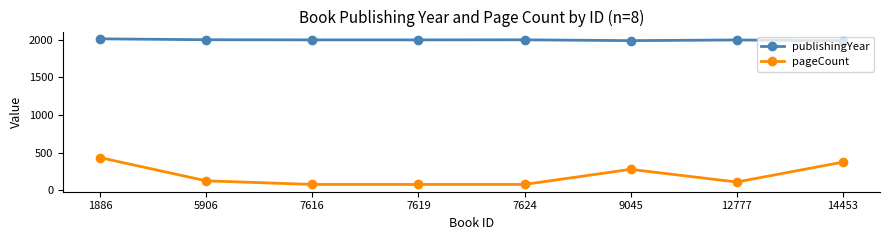

Read the pageCount value at 5906, to the nearest 5.

130